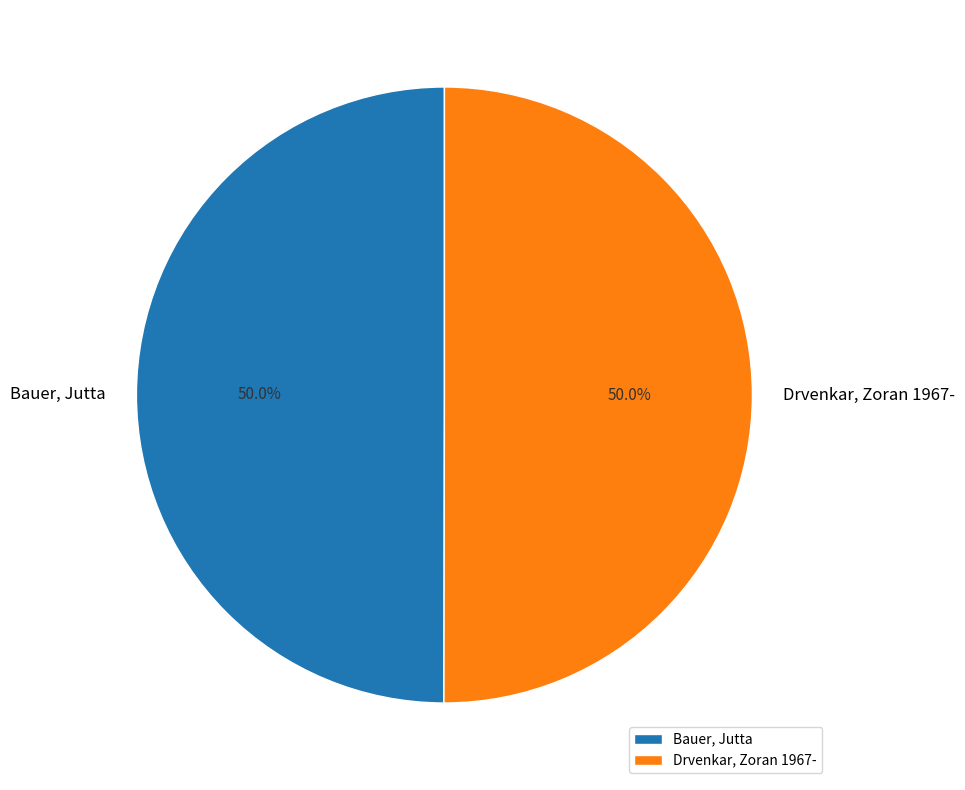

To the nearest percent, what is the average slice percentage?

50%